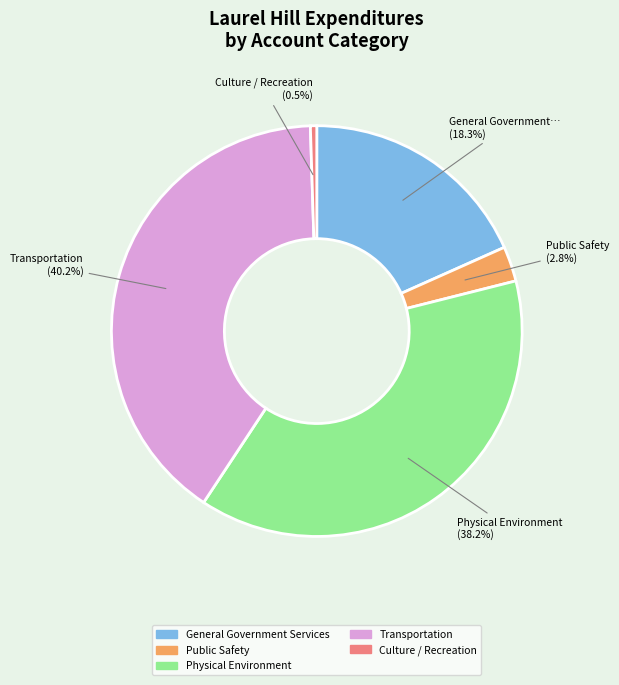

Does any single category account for the majority?

No